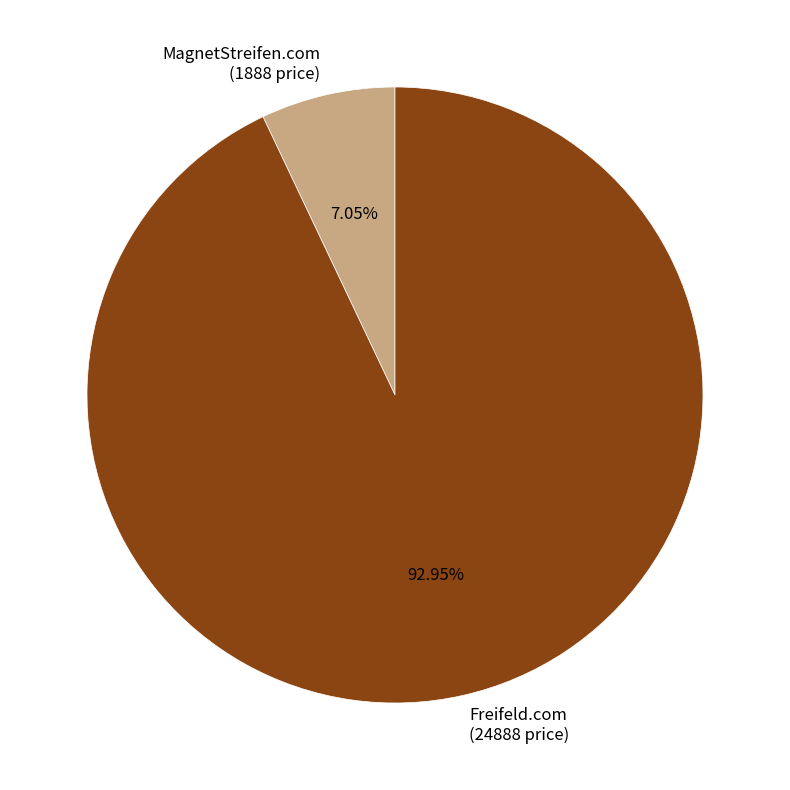

Count the number of slices in the pie.

2